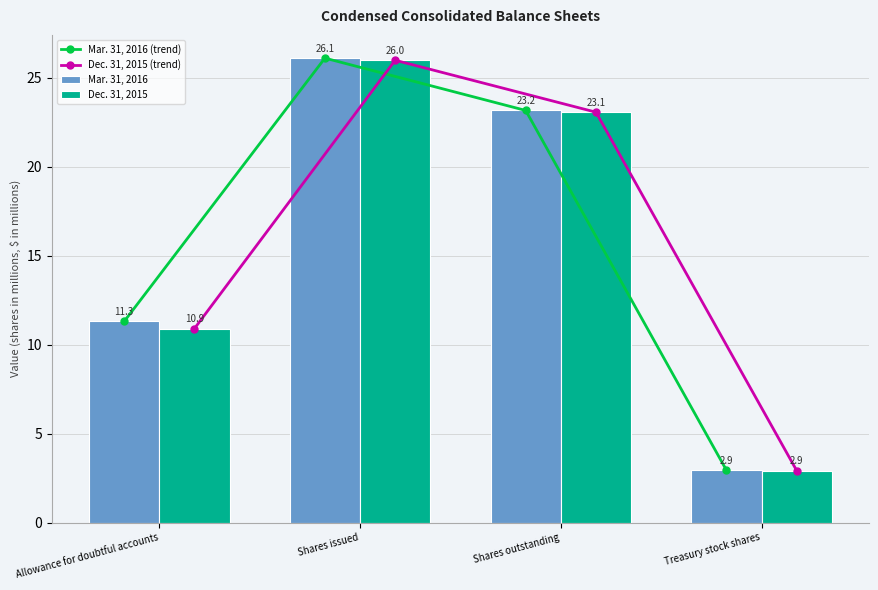

Where is Mar. 31, 2016 (trend) nearest to the value 14?

Allowance for doubtful accounts